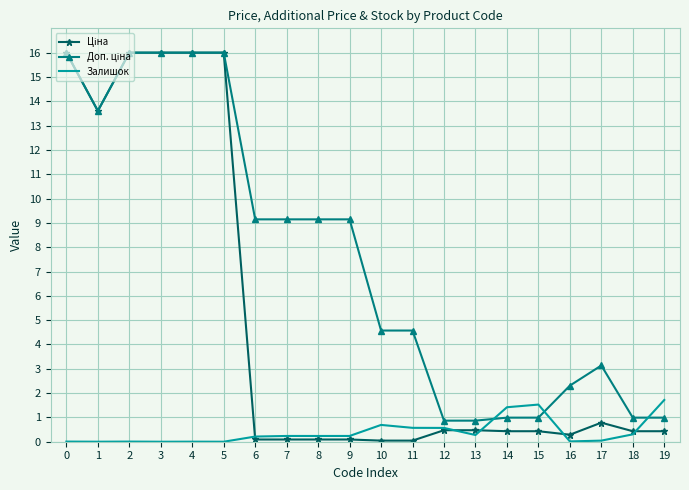

What is the difference between the highest and lowest values at 17?

3.1